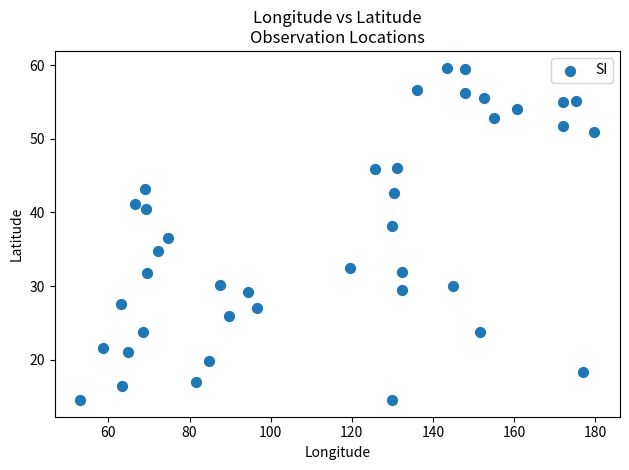

What is the range of Y values (max minus min)?

45.2